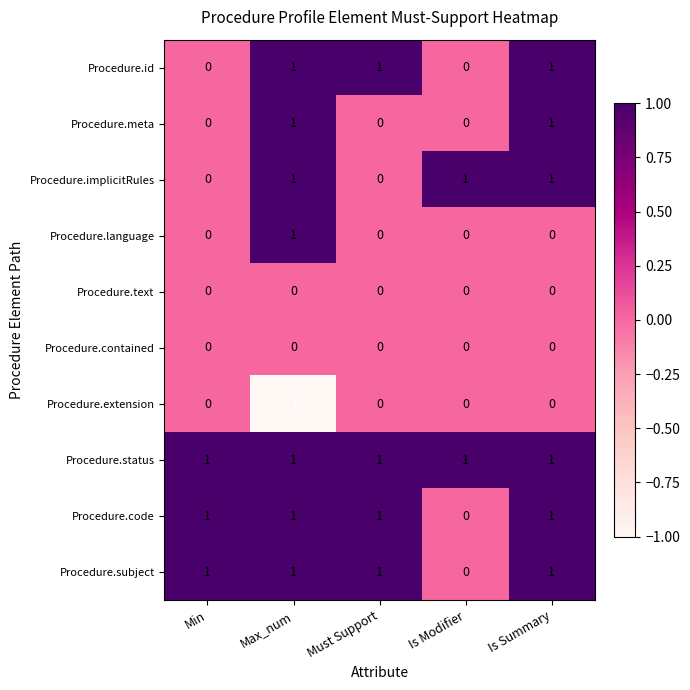

How many categories are shown in the chart?

5